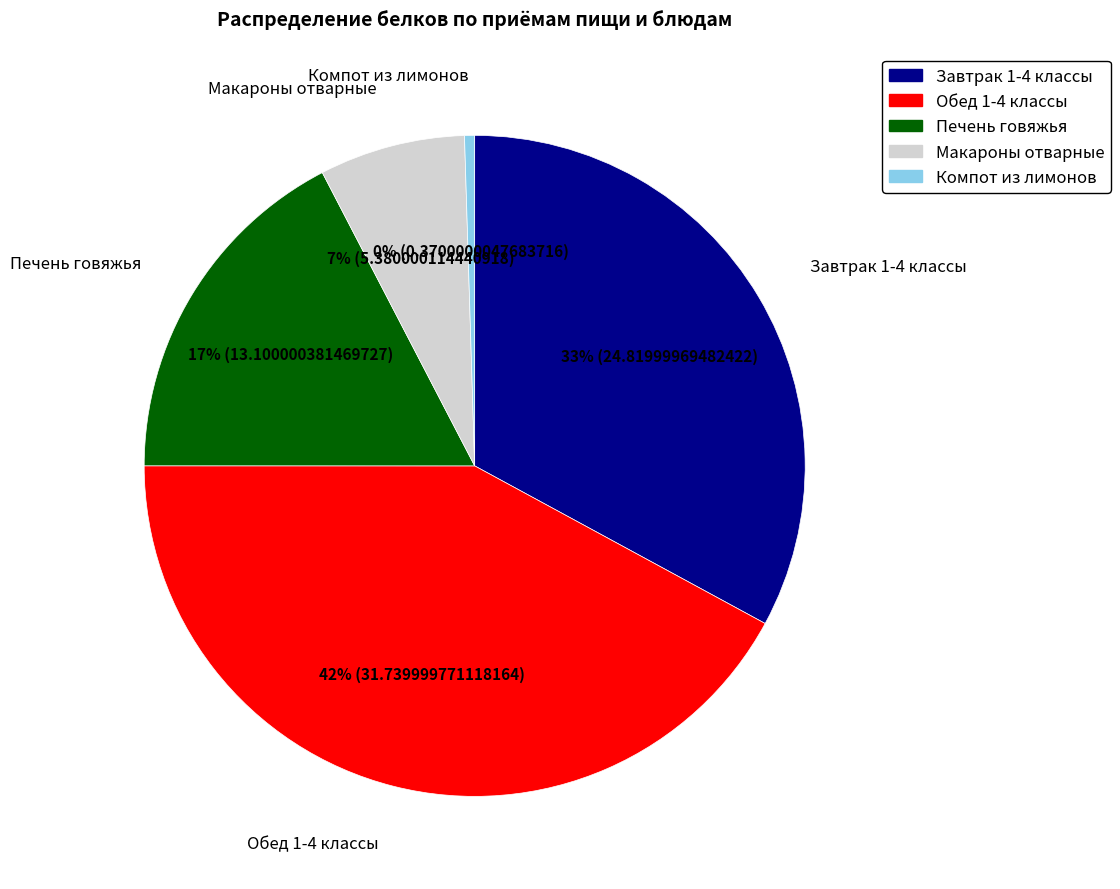

To the nearest percent, what is the difference between the largest and smallest slice percentages?

42%